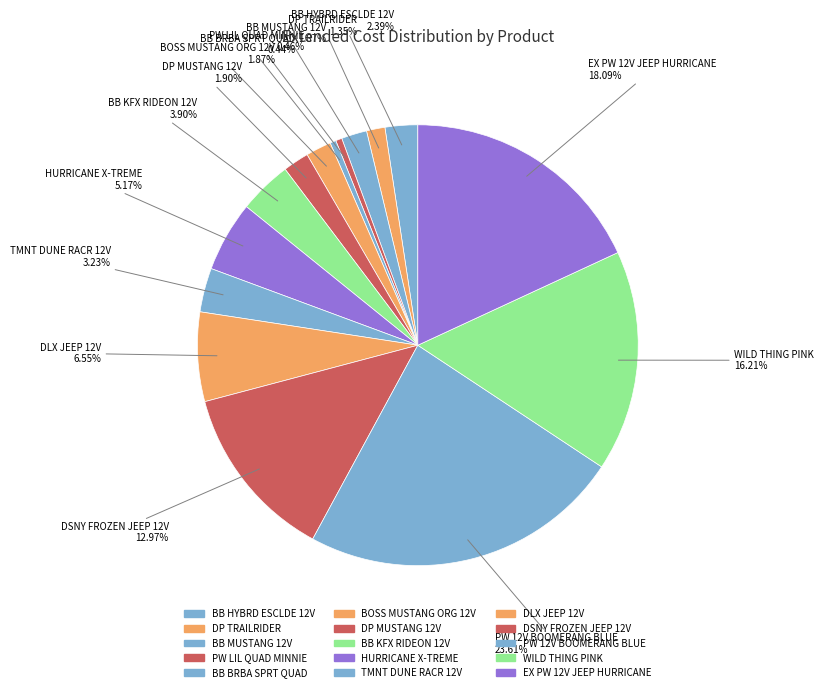

Between BB MUSTANG 12V and BOSS MUSTANG ORG 12V, which is larger?

BB MUSTANG 12V